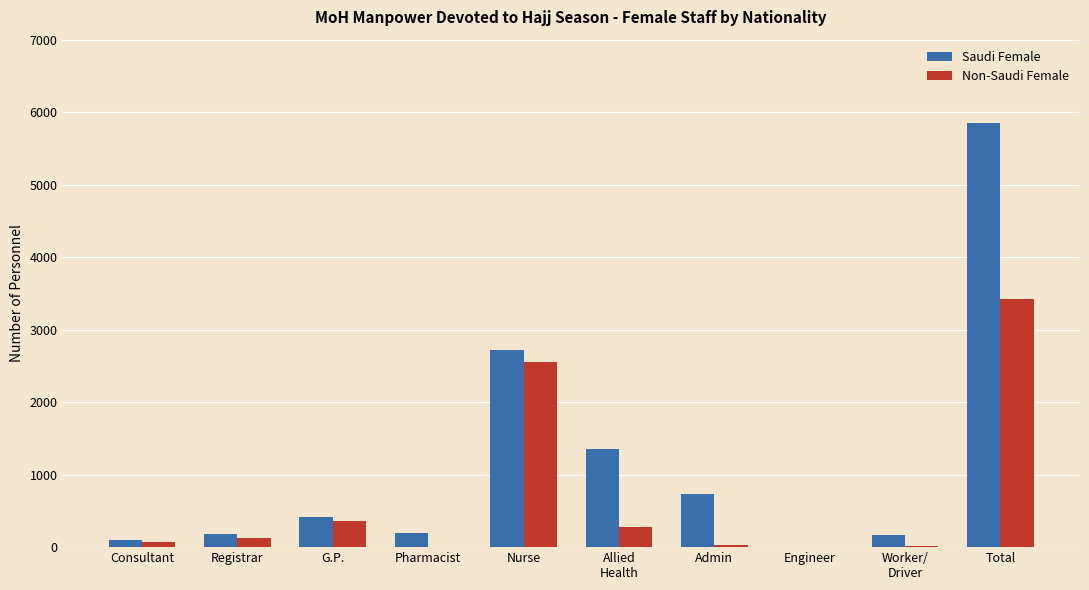

Which series has the largest total across all categories?

Saudi Female